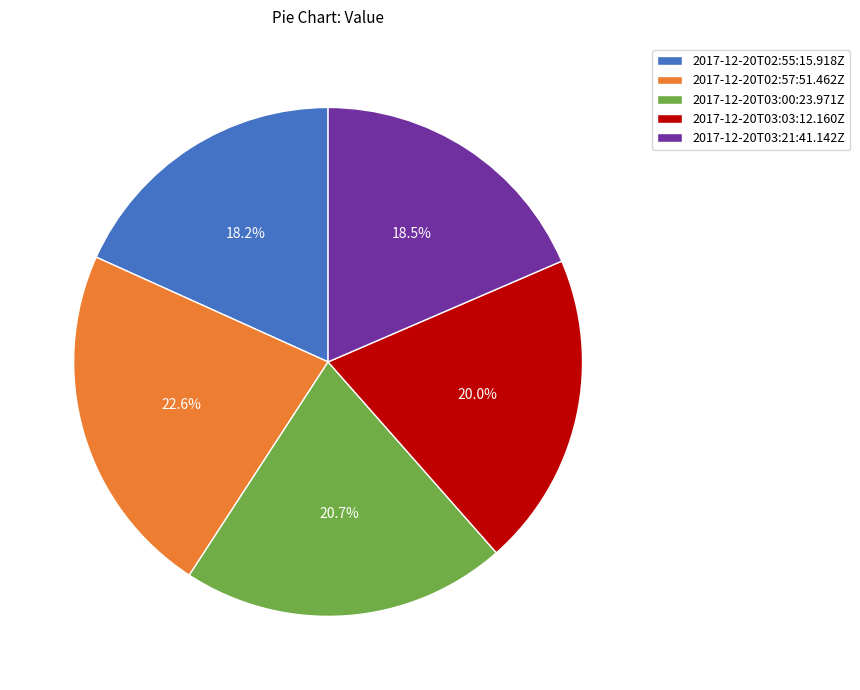

Is it true that 2017-12-20T03:00:23.971Z is 21% of the pie?

True